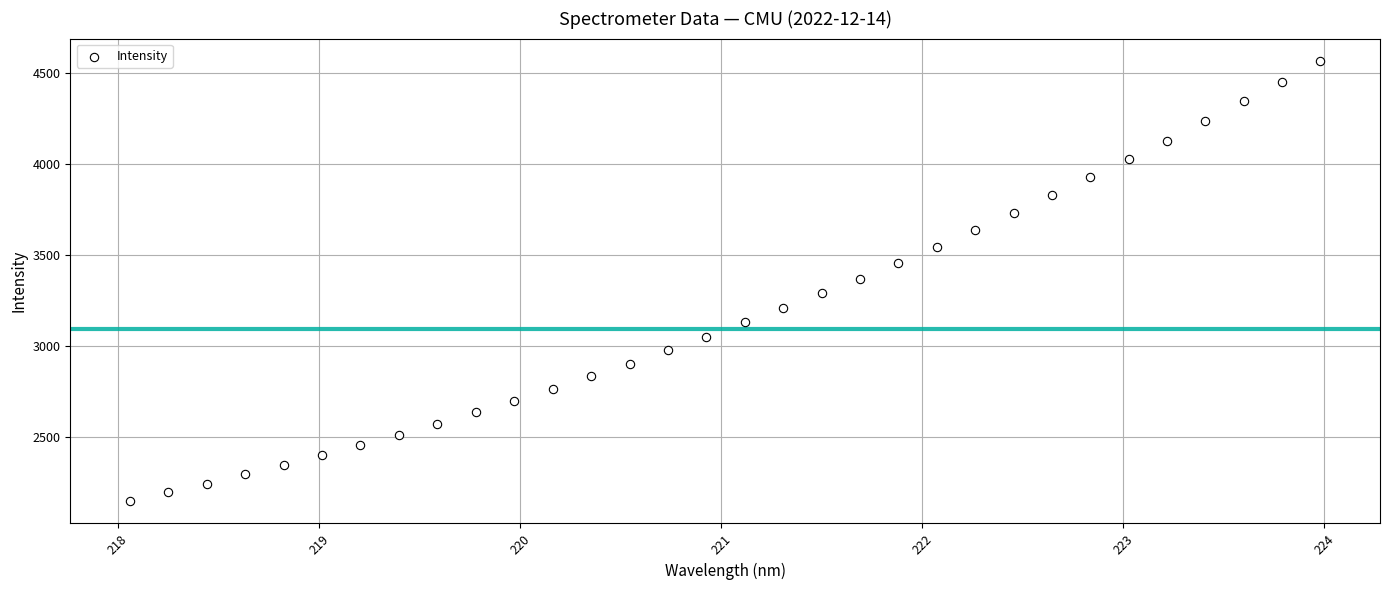

What is the range of Y values (max minus min)?

2421.3